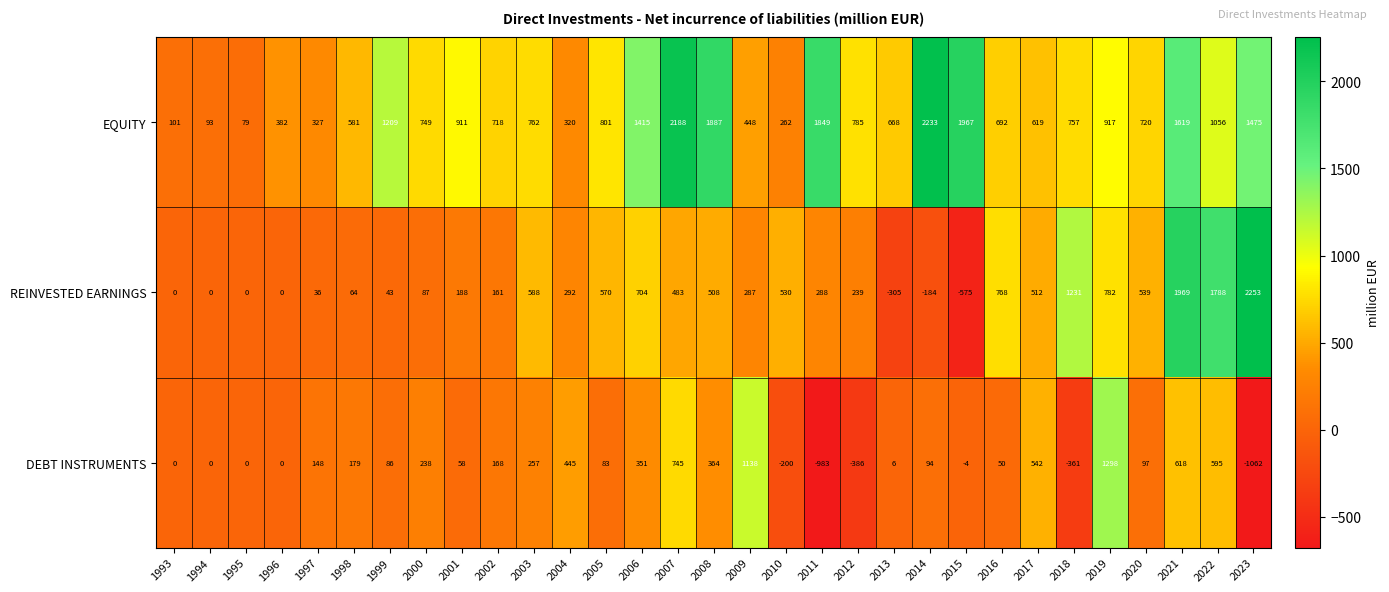

What is the difference between the highest and lowest values at 2012?

1171